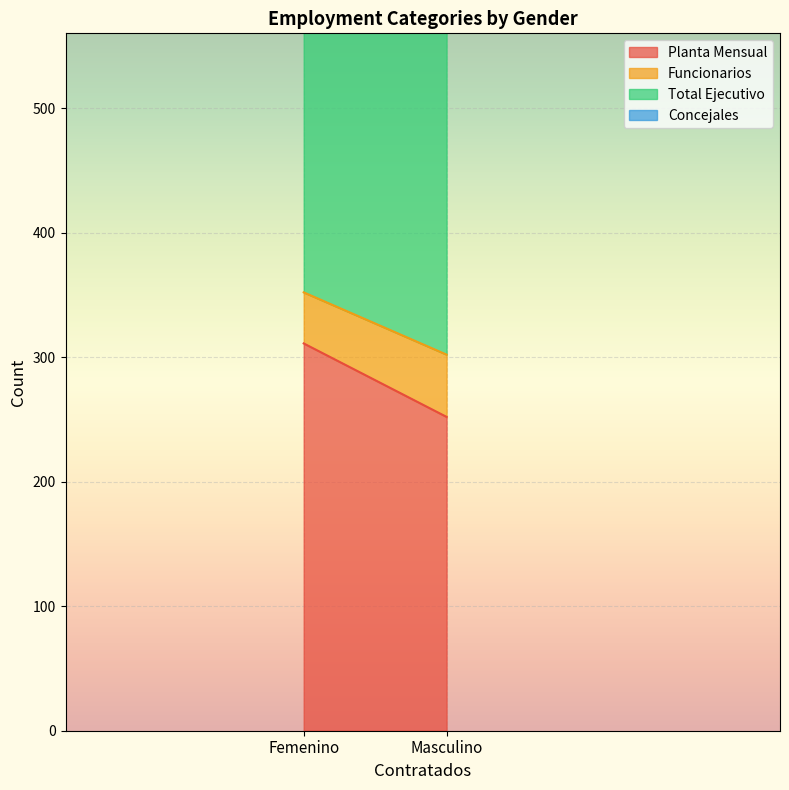

Is it true that Funcionarios equals 84 at Masculino?

False